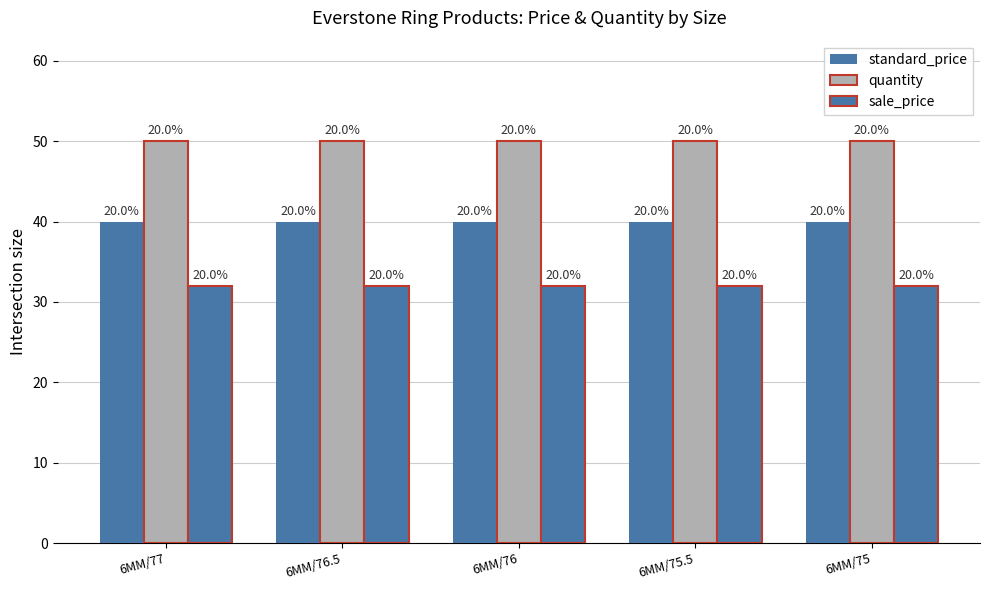

How many bars are there in total?

15